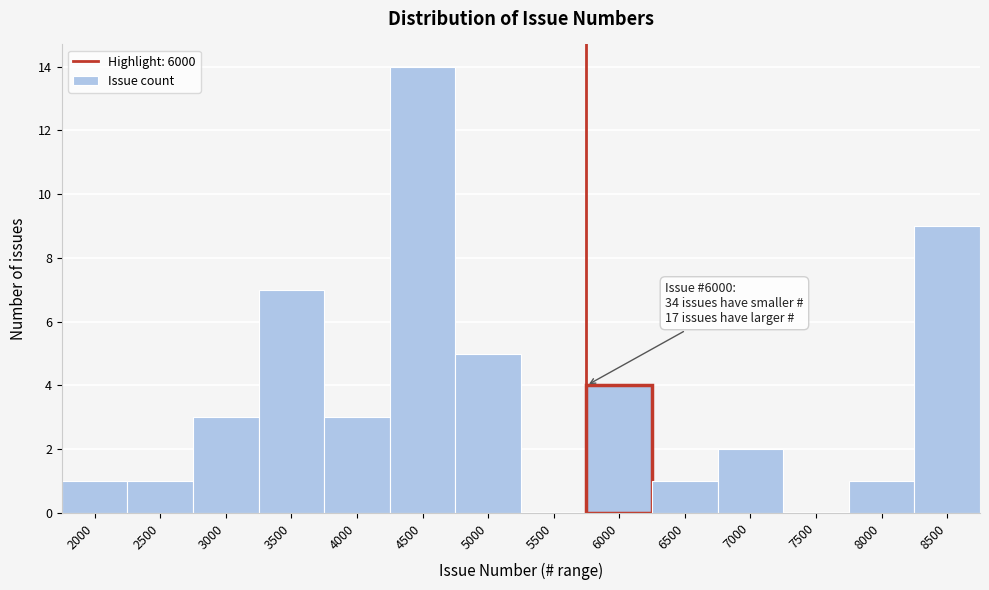

Reading left to right, extract all data points from this chart.

2000=1	2500=1	3000=3	3500=7	4000=3	4500=14	5000=5	5500=0	6000=4	6500=1	7000=2	7500=0	8000=1	8500=9